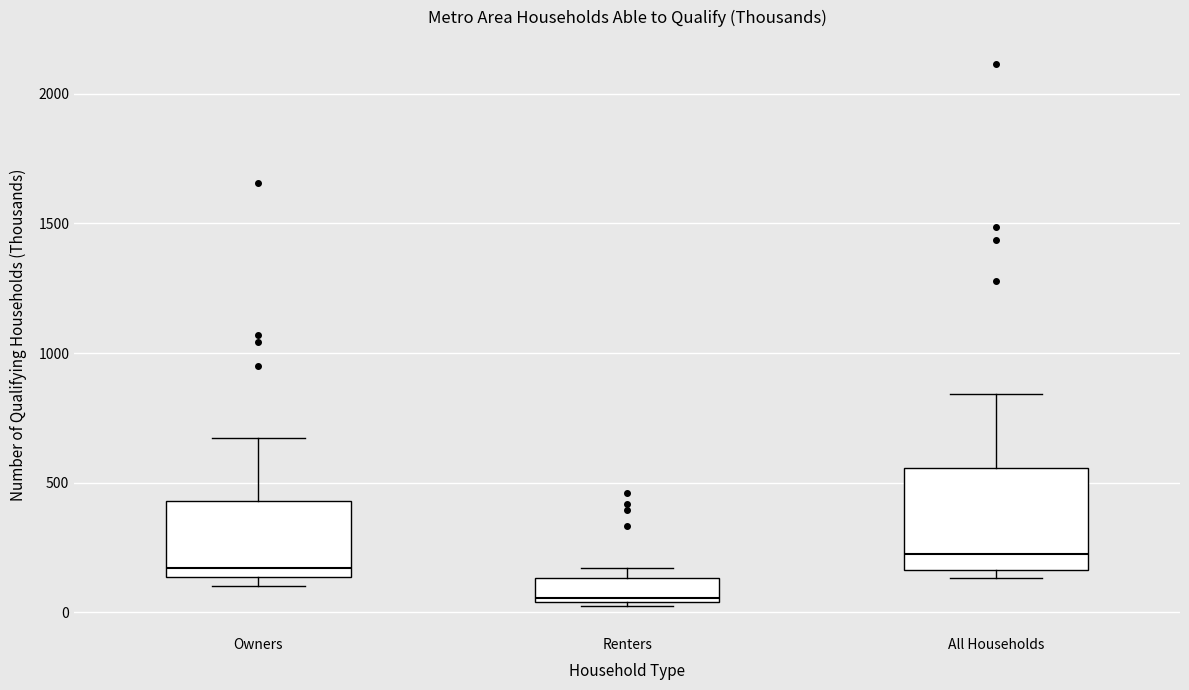

Where does the median line of the box for All Households sit on the y-axis? The values are not printed on the chart, so give them approximately, as read against the axis.

200